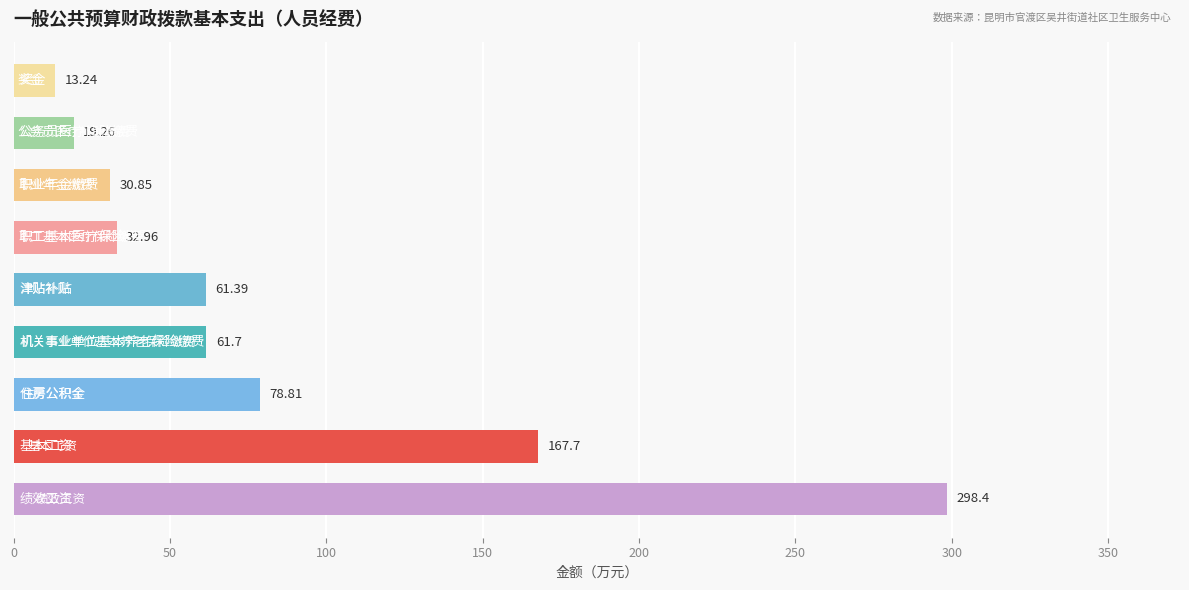

What is the difference between the maximum and minimum values?

285.1